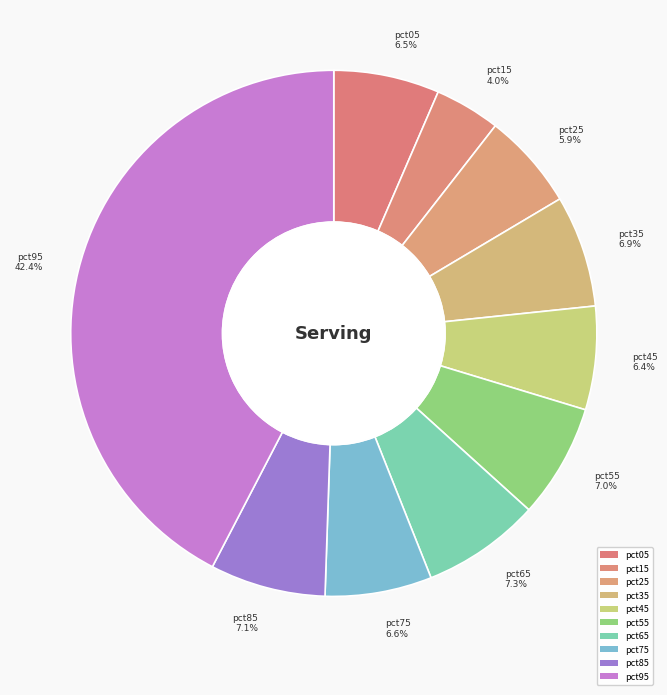

How many segments does this pie chart have?

10